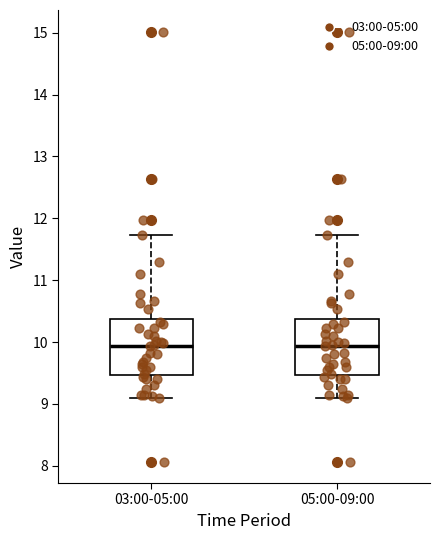

Where is the lower edge of the box for 05:00-09:00 on the y-axis? The values are not printed on the chart, so give them approximately, as read against the axis.

9.5